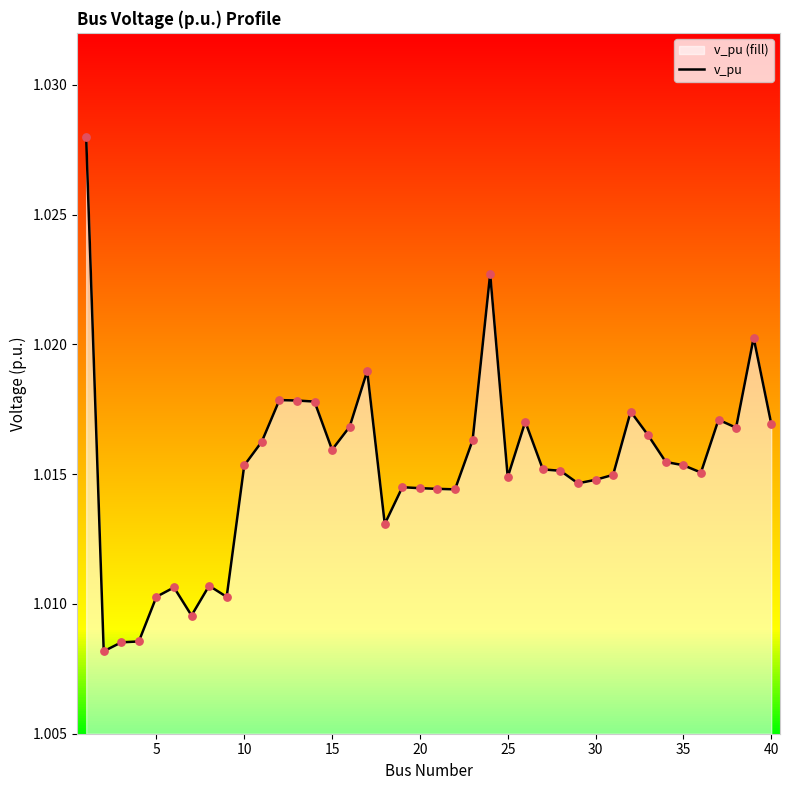

Which has a higher value, 10 or 25?

10